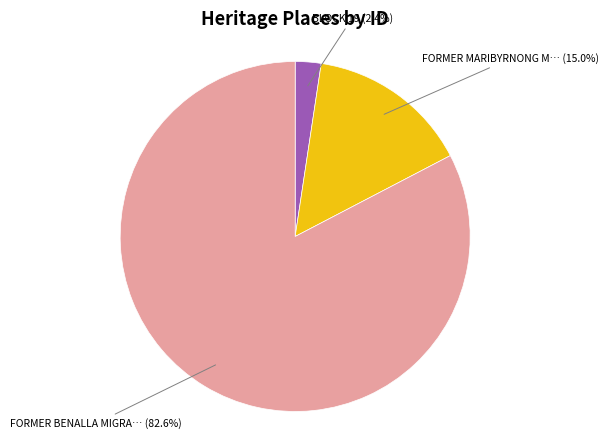

Does any single category account for the majority?

Yes